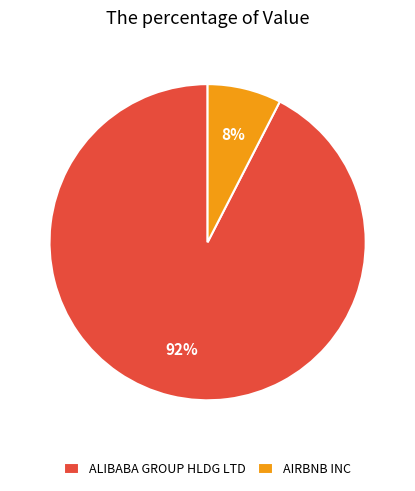

Approximately how many times larger is the value at AIRBNB INC compared to ALIBABA GROUP HLDG LTD?

0.1